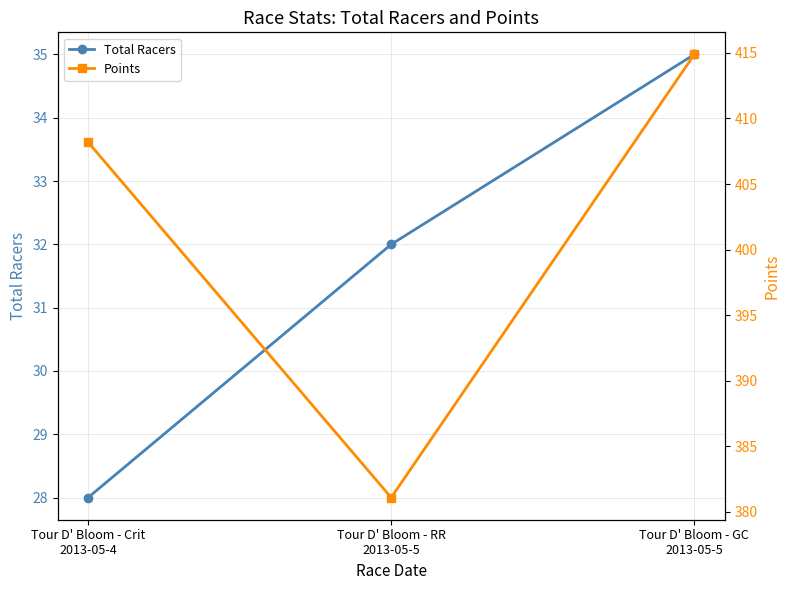

How many values in the Total Racers series are below 32?

1